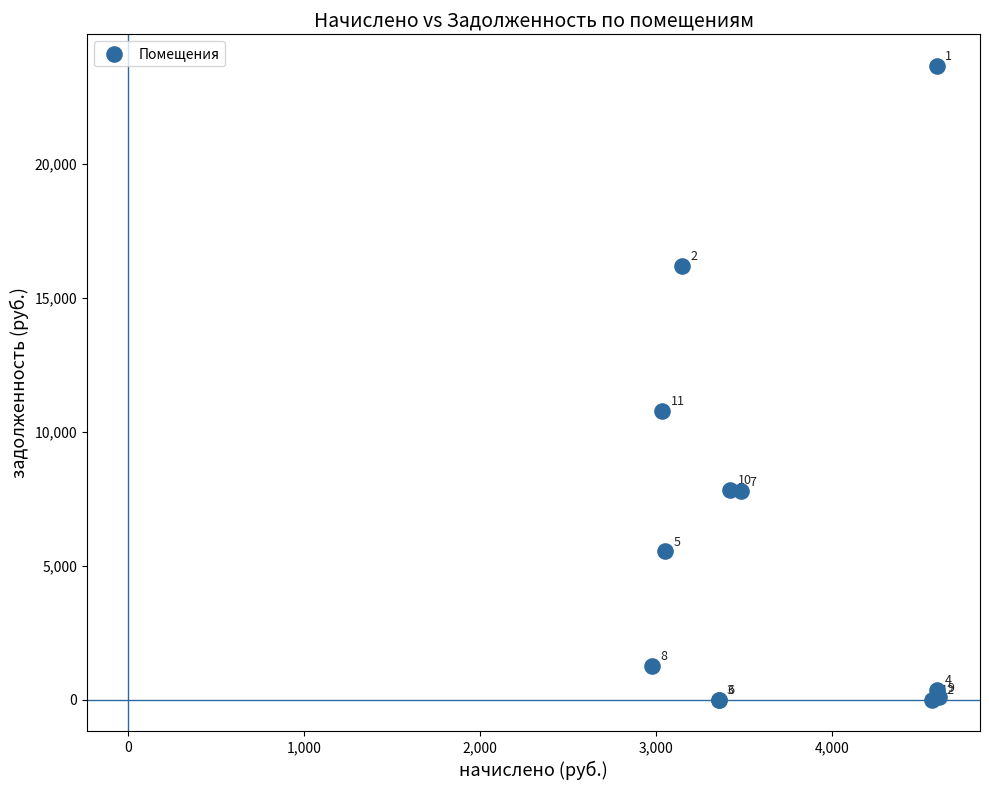

What Y value in the scatter plot is closest to 11830?

10784.6